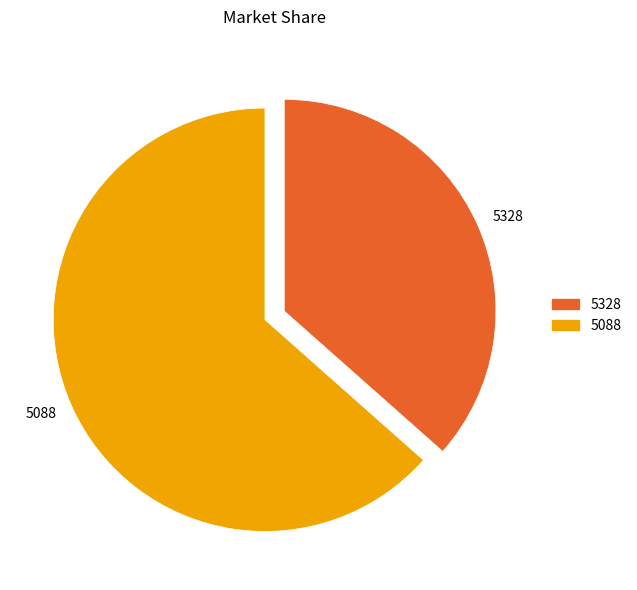

True or false: 5328 accounts for 37% of the total.

True